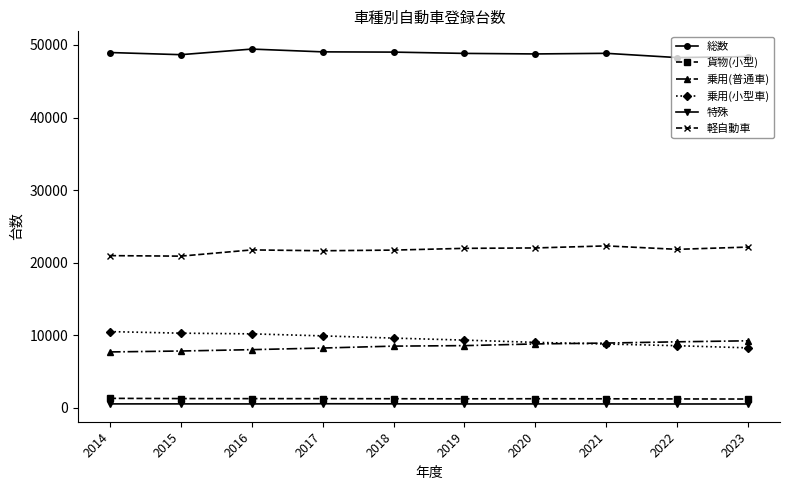

Does the chart have visible grid lines?

No